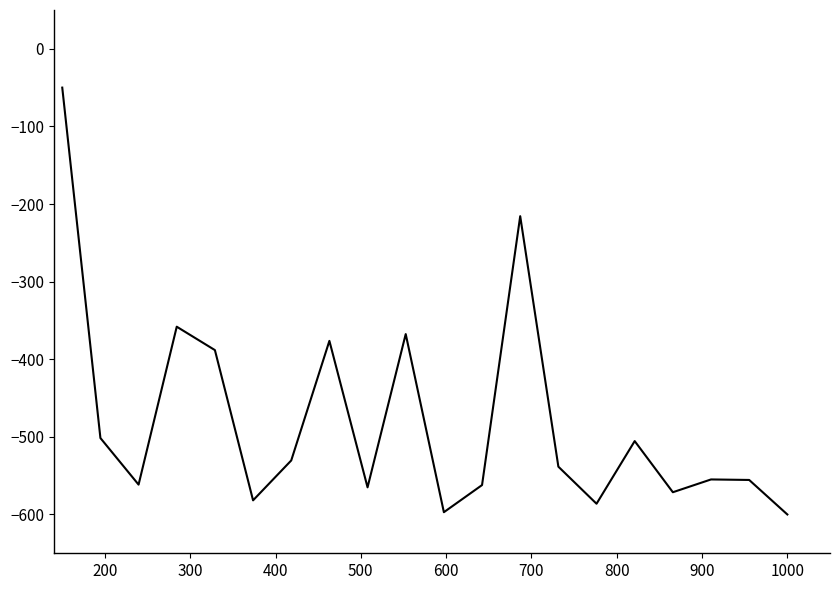

What is the greatest value displayed?

-50.0